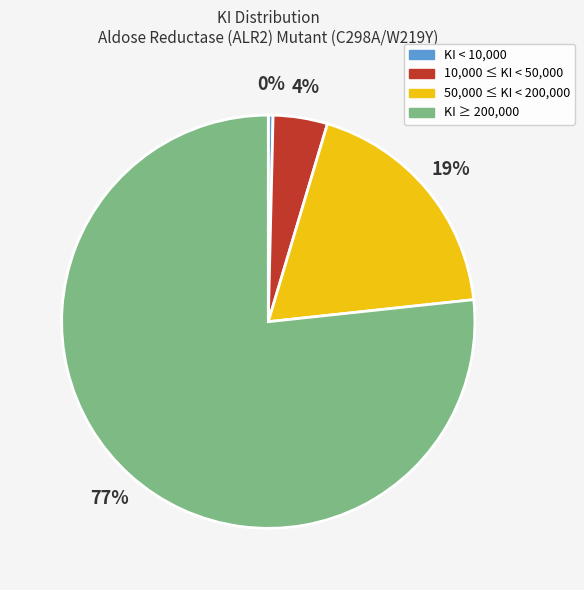

Is the sum of KI < 10,000 and 50,000 ≤ KI < 200,000 greater than half?

No